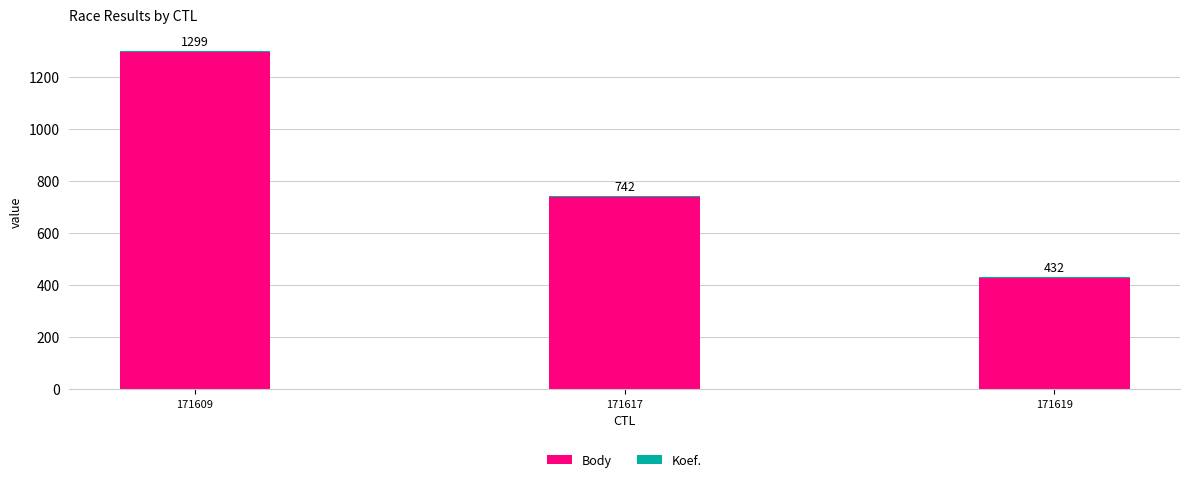

At which label does Body first exceed 740?

171609